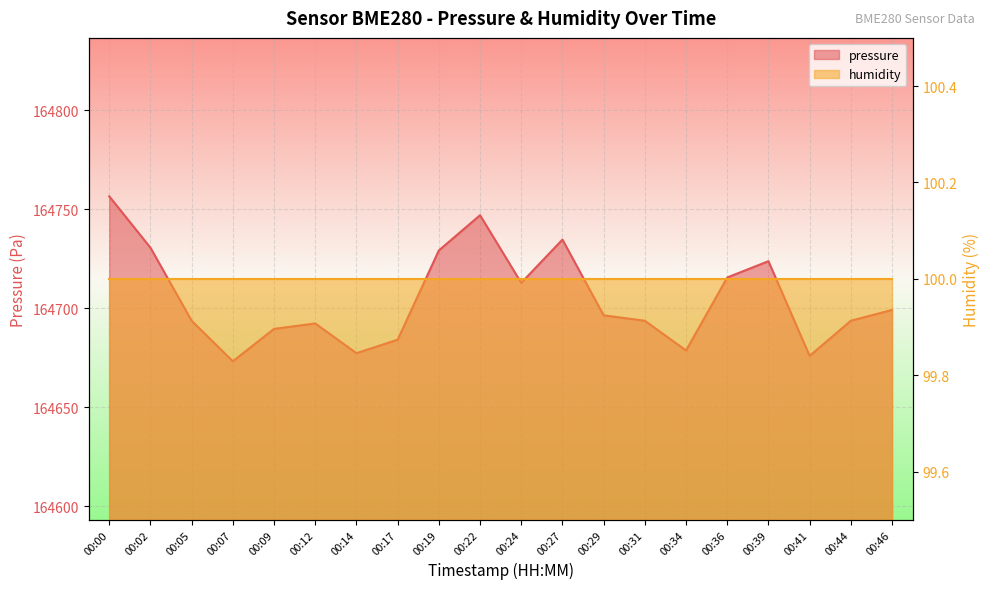

What is the average value?

164704.8